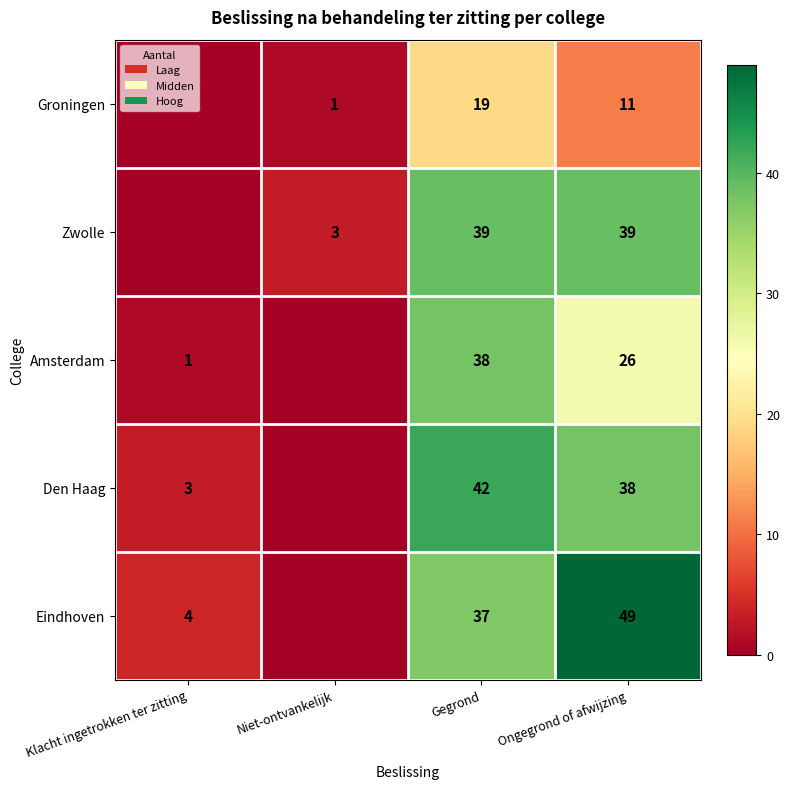

The Eindhoven series shows 49 at Ongegrond of afwijzing. True or false?

True